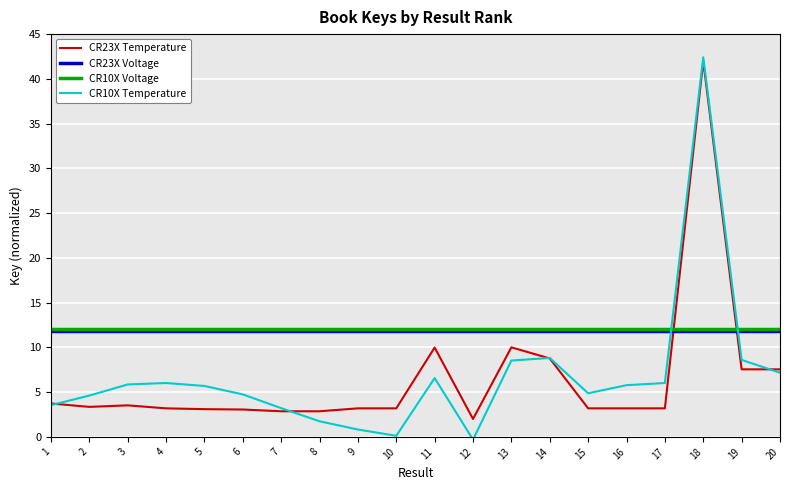

True or false: CR10X Voltage has a value of 17.2 at 15.

False